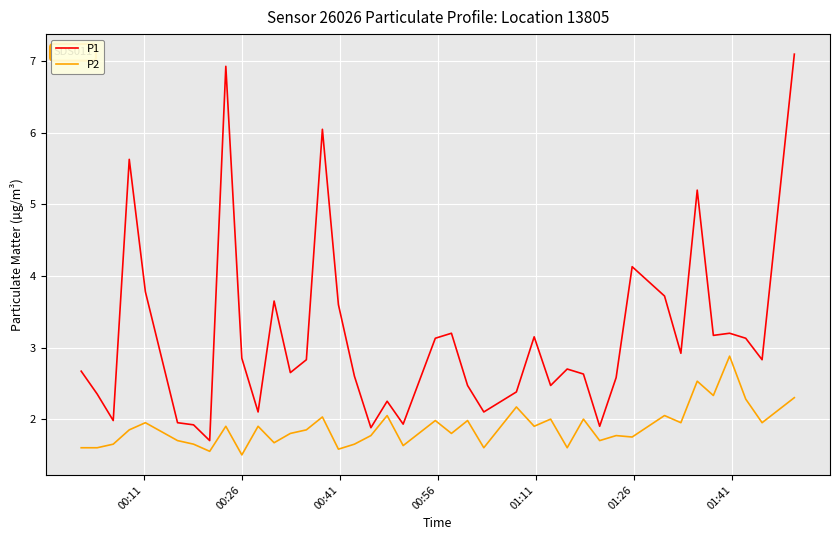

Which series has the largest total across all categories?

P1